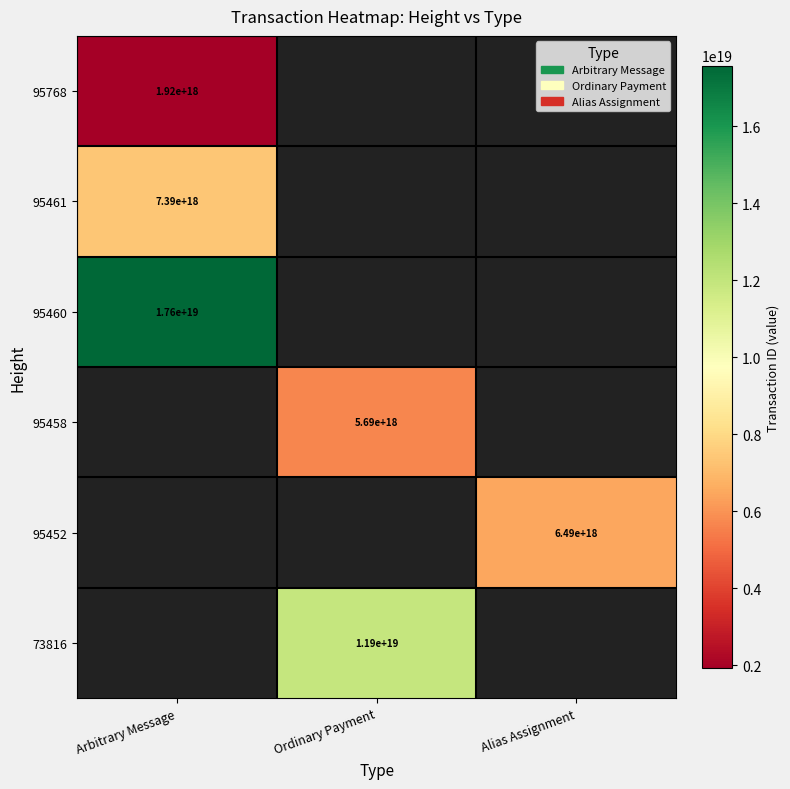

Is the value of 95768 at Arbitrary Message greater than the value of 95452 at Alias Assignment?

No